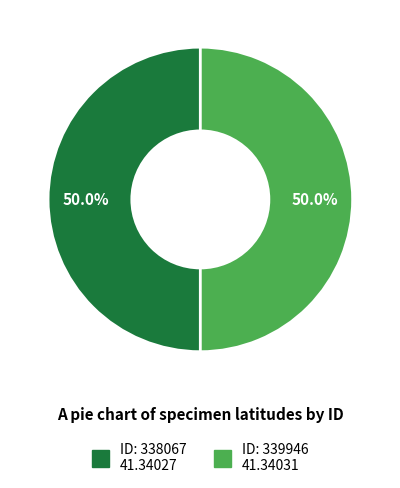

How many slices are in this pie chart?

2